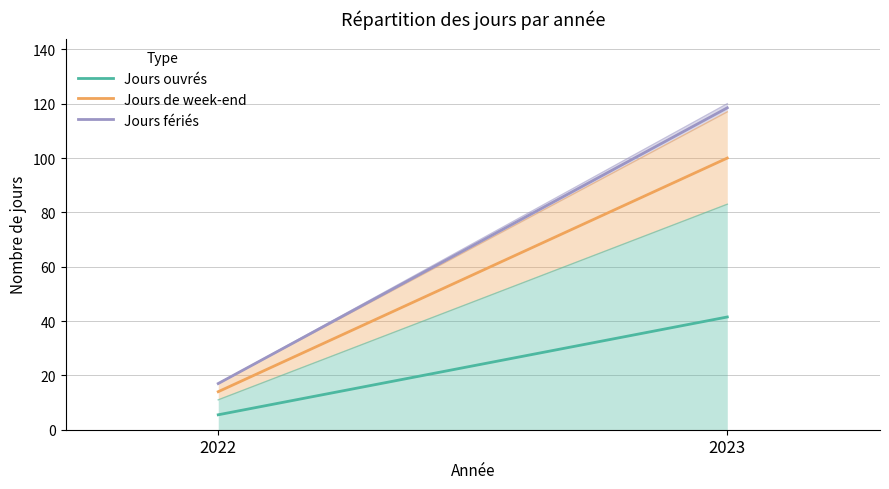

At which category is the sum across all series the highest?

2023